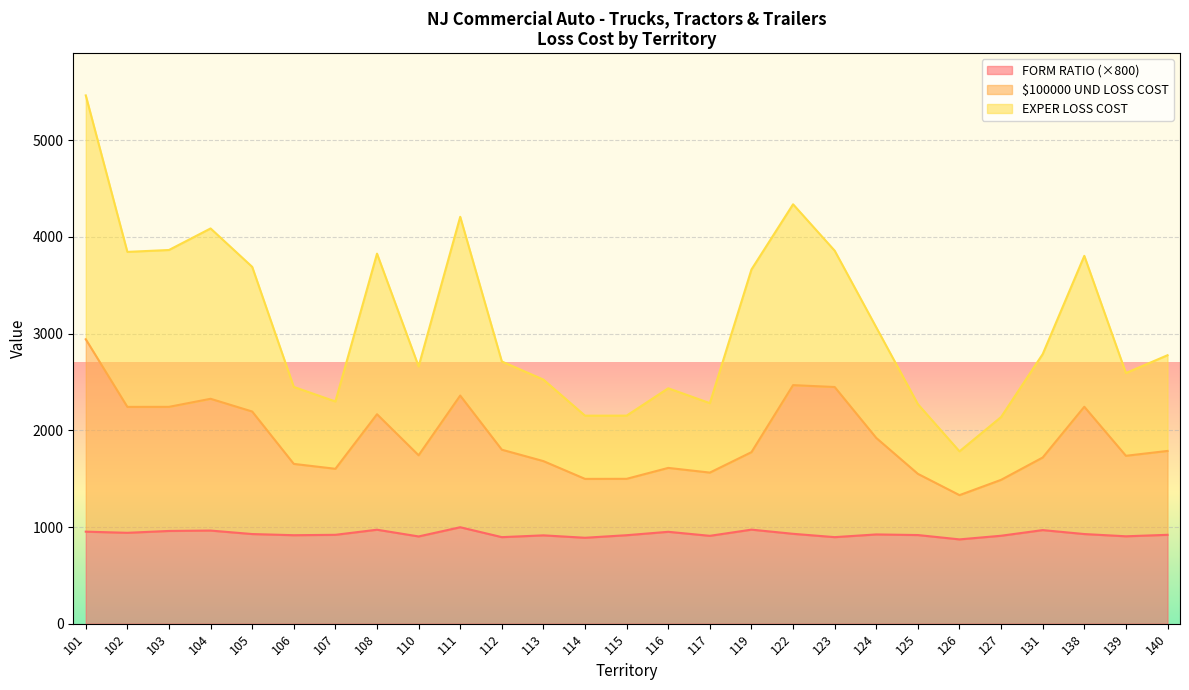

True or false: FORM RATIO has more than 1 points higher than both neighbors.

True